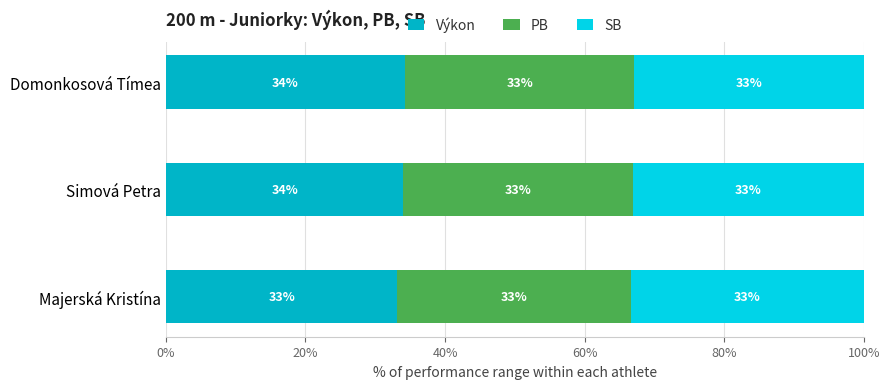

The value of Výkon at Simová Petra is 9.0. True or false?

False